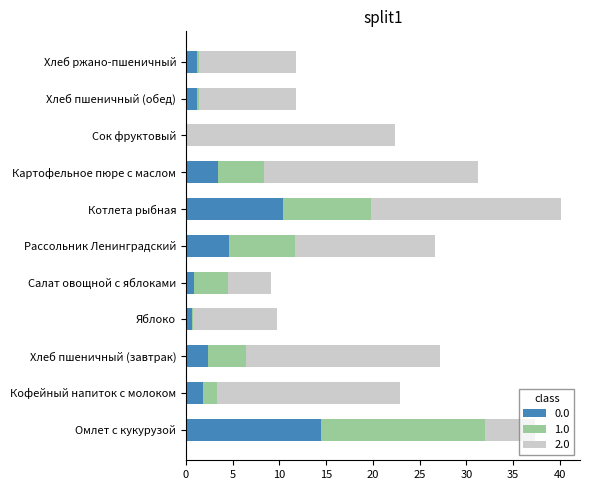

At which category is the sum across all series the highest?

Котлета рыбная